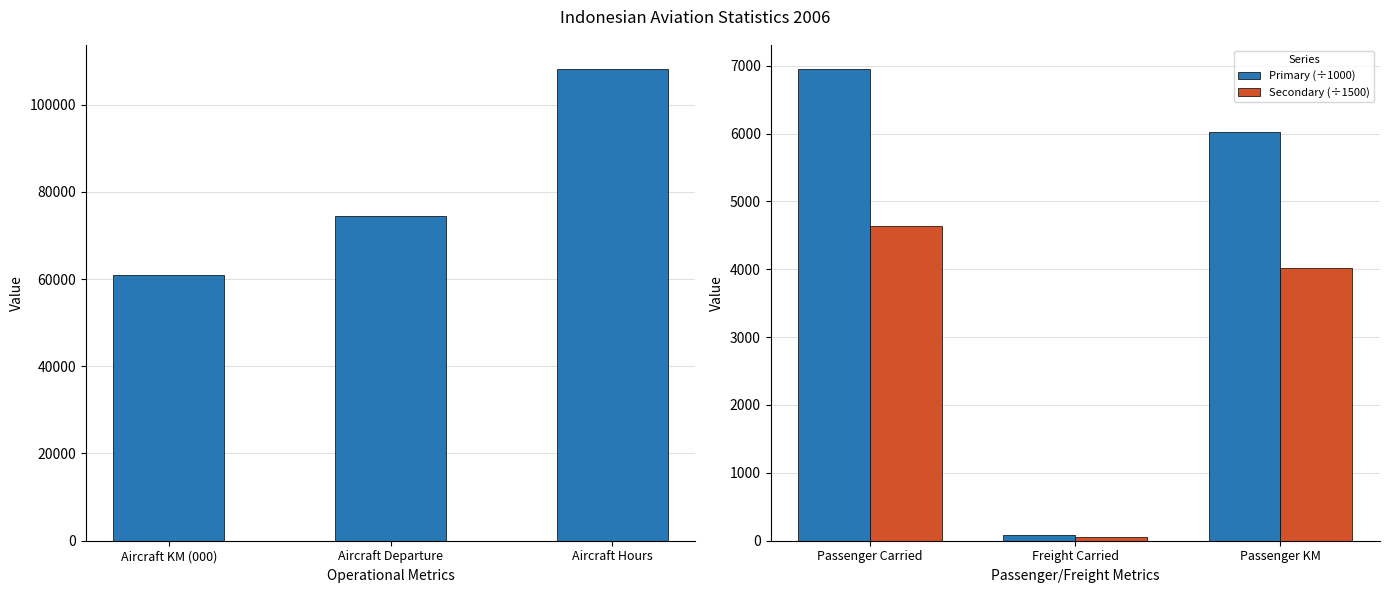

Read the Primary (÷1000) value at Freight Carried.

78.0